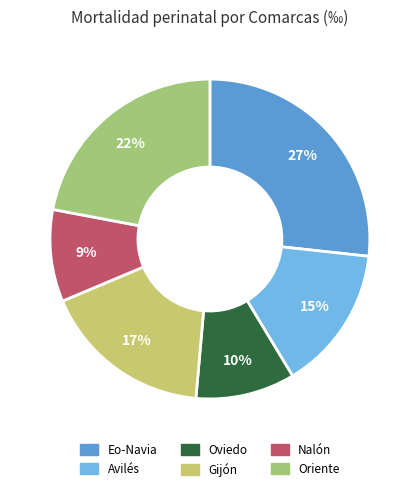

Is it true that Gijón is 17% of the pie?

True